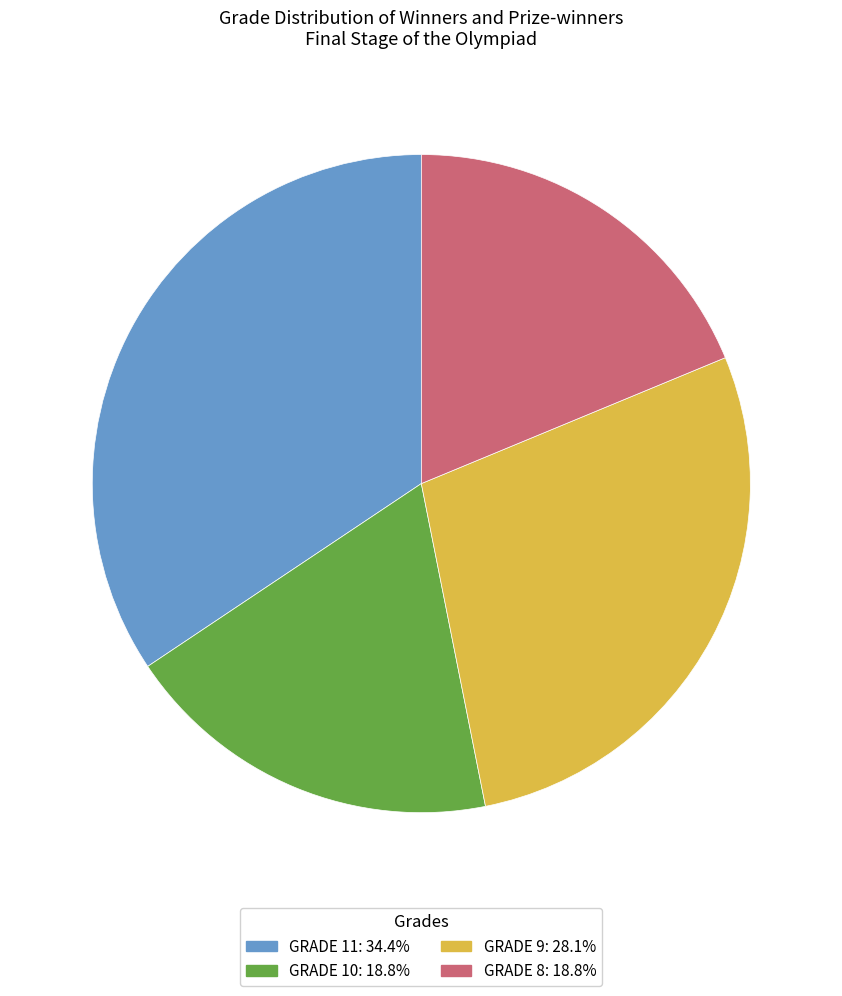

Is there a majority slice in this chart?

No